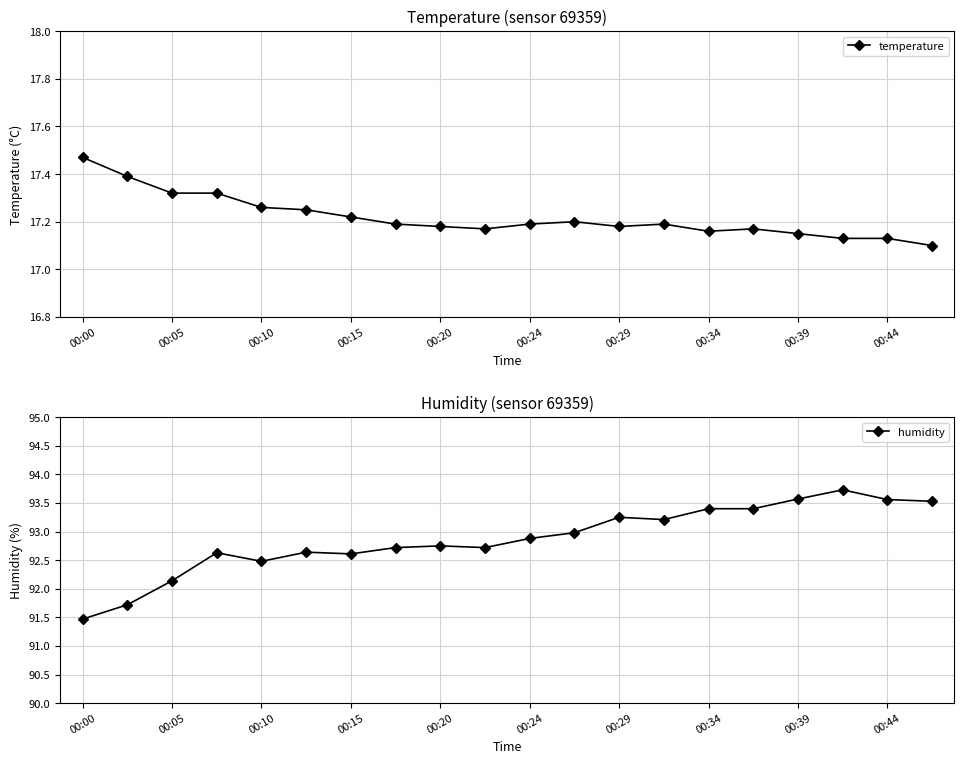

What is the average value of the temperature series?

17.2